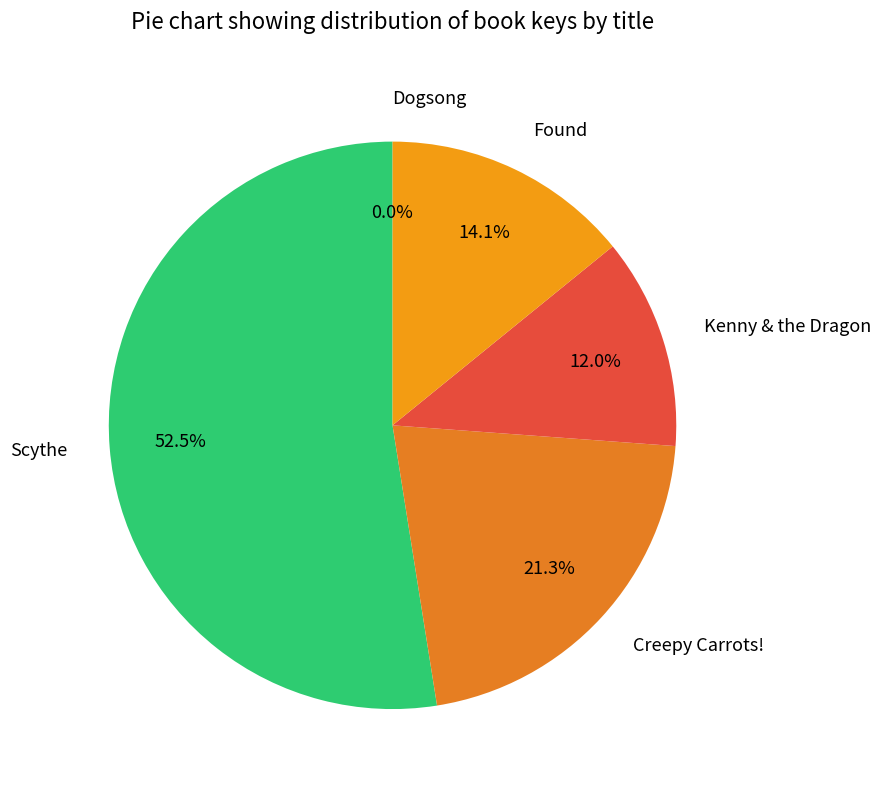

Which has a higher value, Found or Creepy Carrots!?

Creepy Carrots!